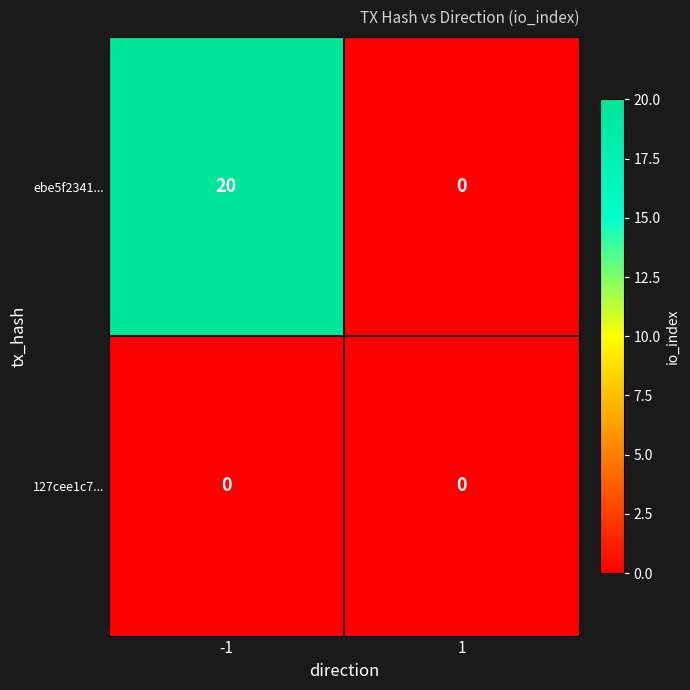

The value of 127cee1c7... at -1 is 0. True or false?

True